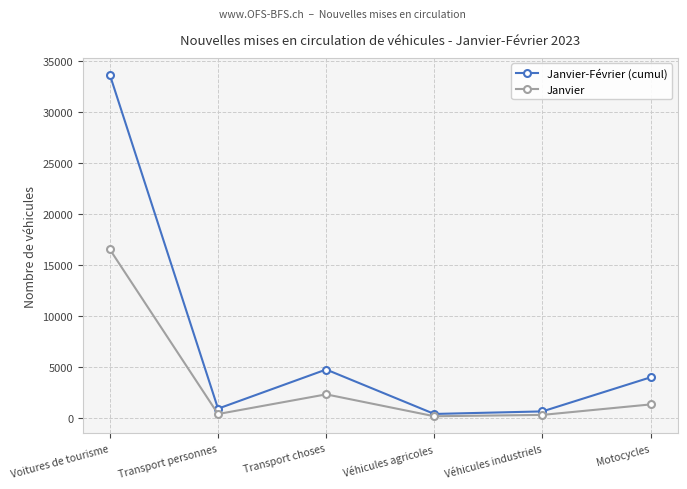

What is the approximate value of Janvier-Février (cumul) at Transport choses?

4784